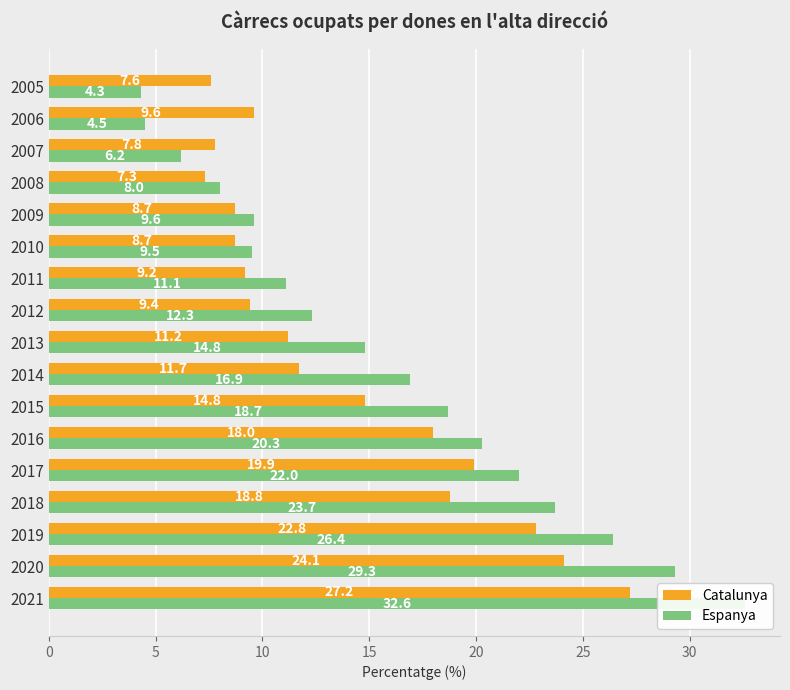

Reading left to right, transcribe all the data shown in this chart.

Catalunya: 27.2	24.1	22.8	18.8	19.9	18.0	14.8	11.7	11.2	9.4	9.2	8.7	8.7	7.3	7.8	9.6	7.6
Espanya: 32.6	29.3	26.4	23.7	22.0	20.3	18.7	16.9	14.8	12.3	11.1	9.5	9.6	8.0	6.2	4.5	4.3